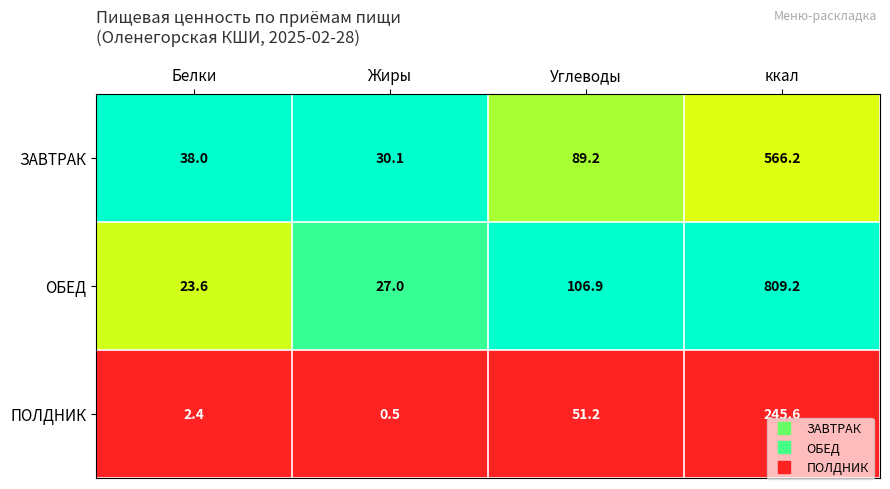

Which series has the largest range (max minus min)?

ОБЕД